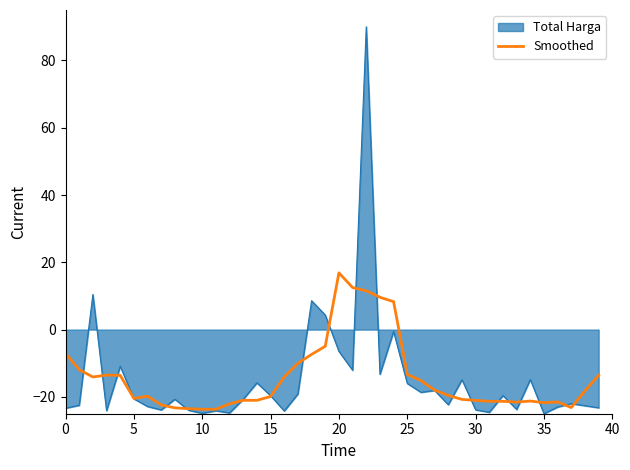

Which series has the widest spread of values?

Total Harga